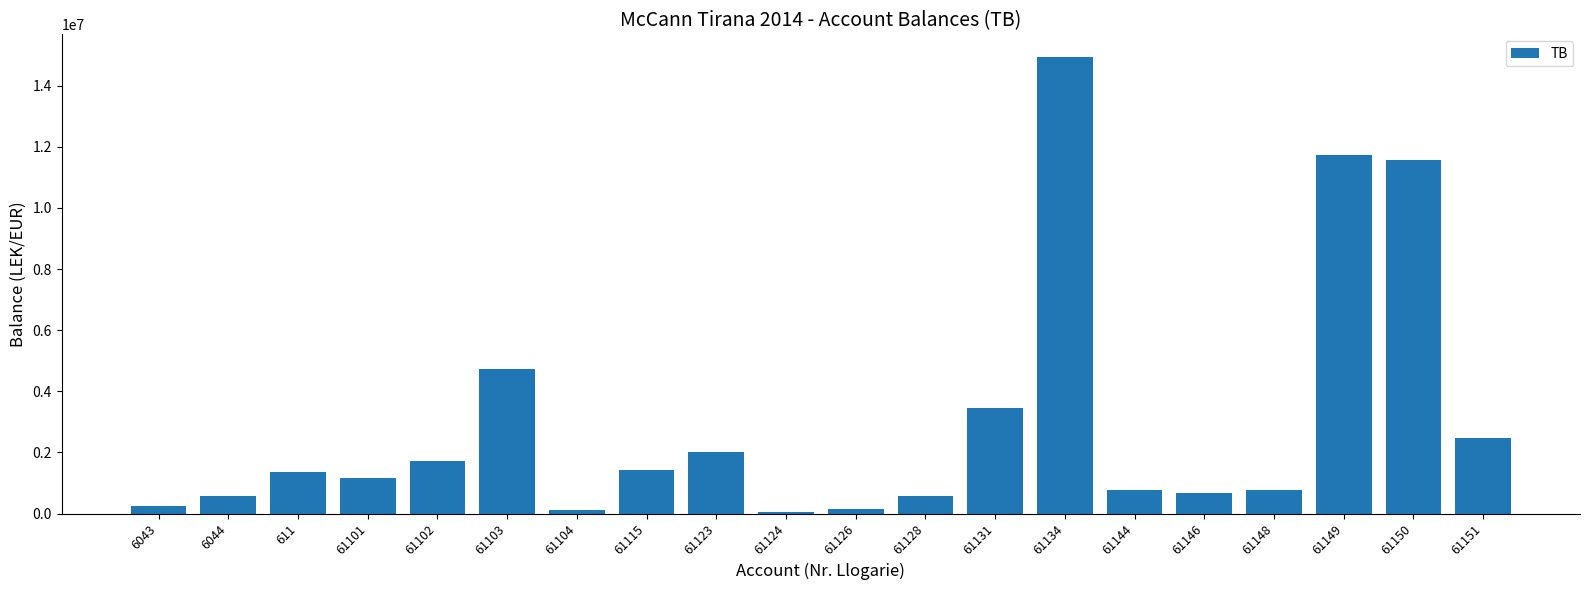

Does the chart contain stacked bars?

No